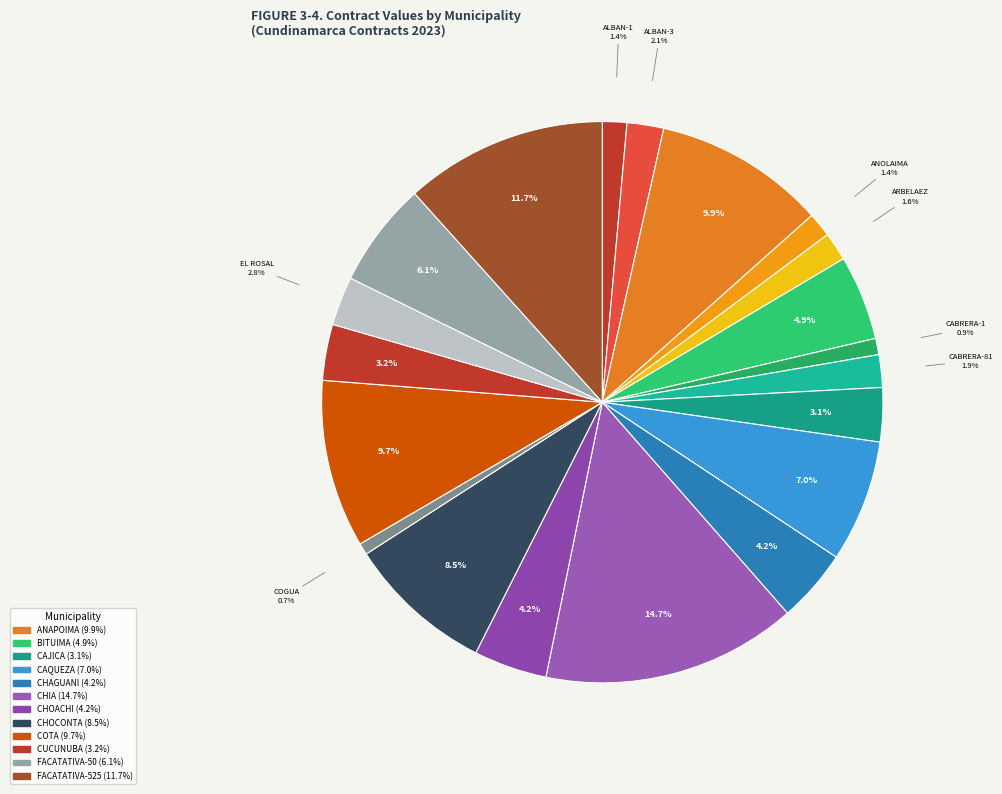

How many segments does this pie chart have?

20